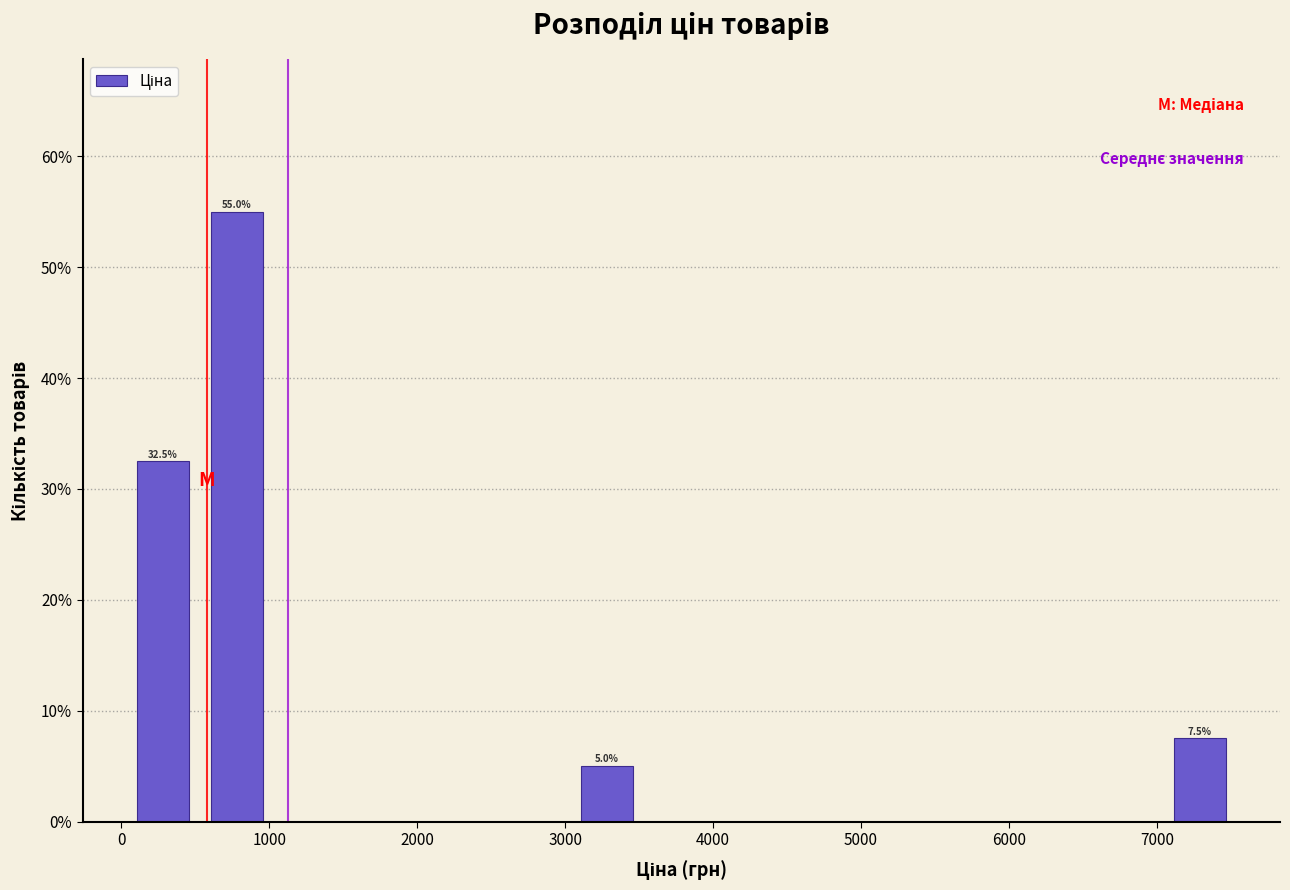

Over which range of the x-axis is the bar tallest?

500 to 1000